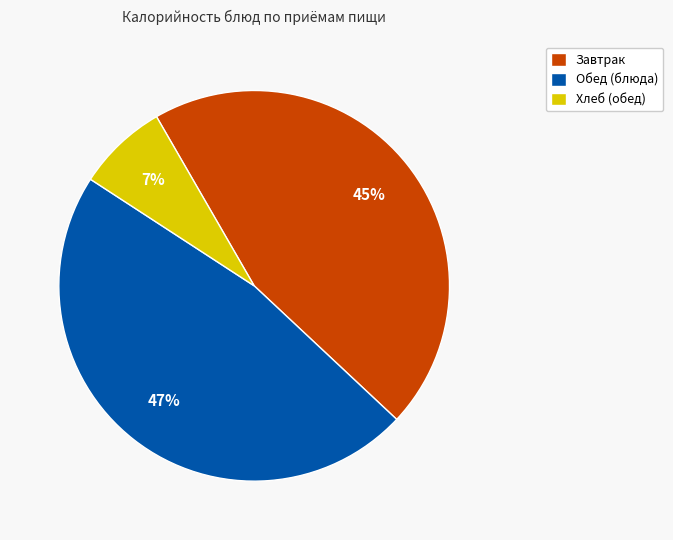

Is there any slice that represents more than half of the pie?

No